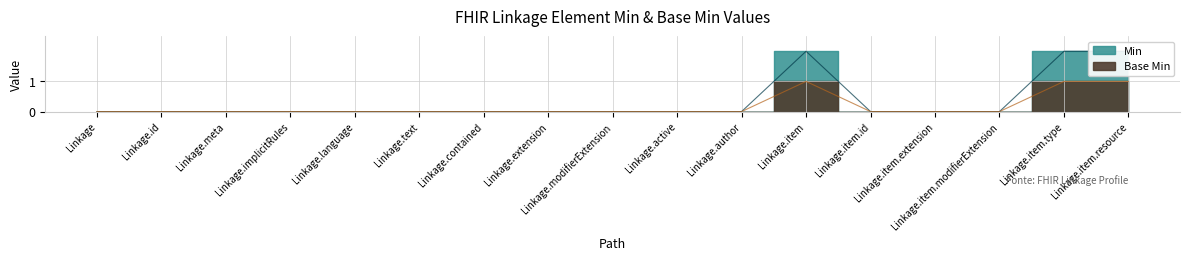

Reading right to left, list all the values displayed in this chart.

2	2	0	0	0	2	0	0	0	0	0	0	0	0	0	0	0